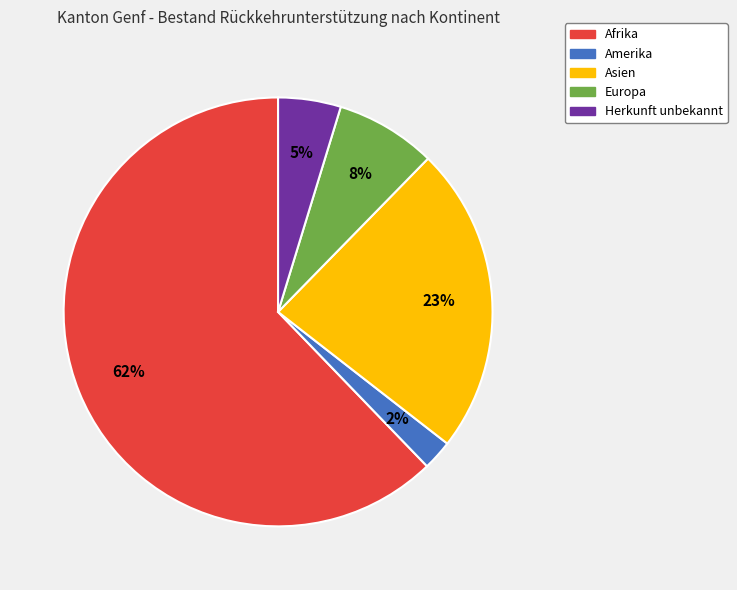

Does Afrika account for over 50% of the chart?

Yes